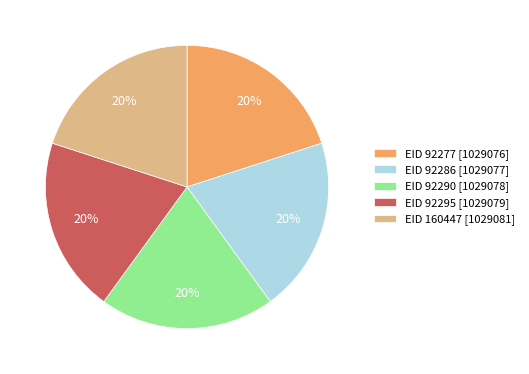

Do EID 92295 [1029079] and EID 160447 [1029081] together represent more than half of the pie?

No